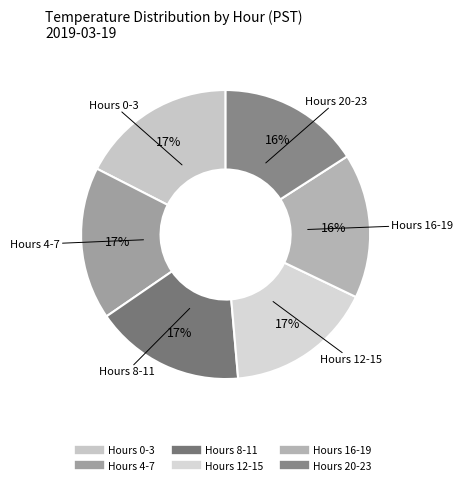

Count the number of slices in the pie.

6